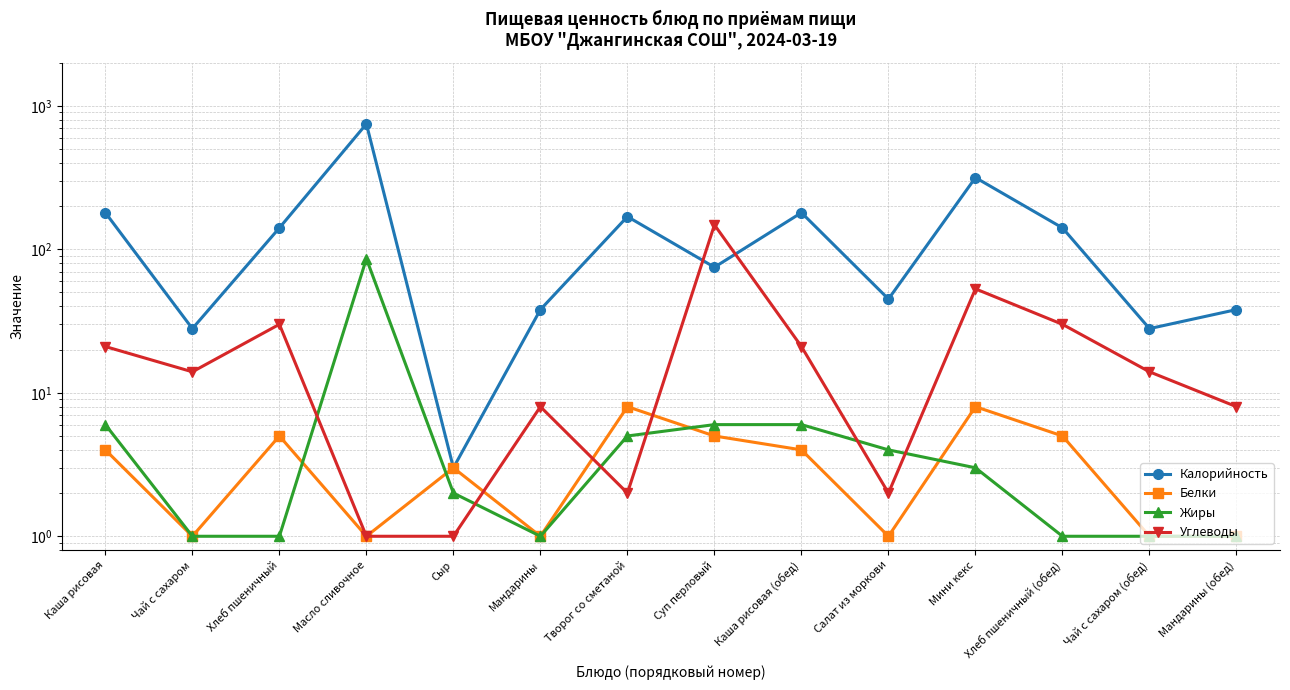

List the series in order of their peak value, lowest first.

Белки, Жиры, Углеводы, Калорийность